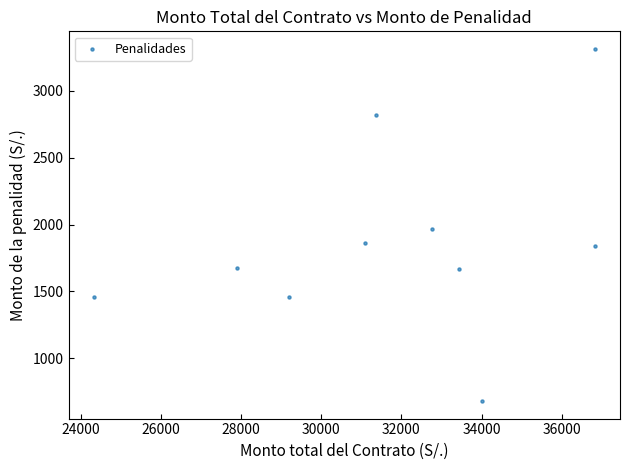

What Y value in the scatter plot is closest to 1997?

1965.6